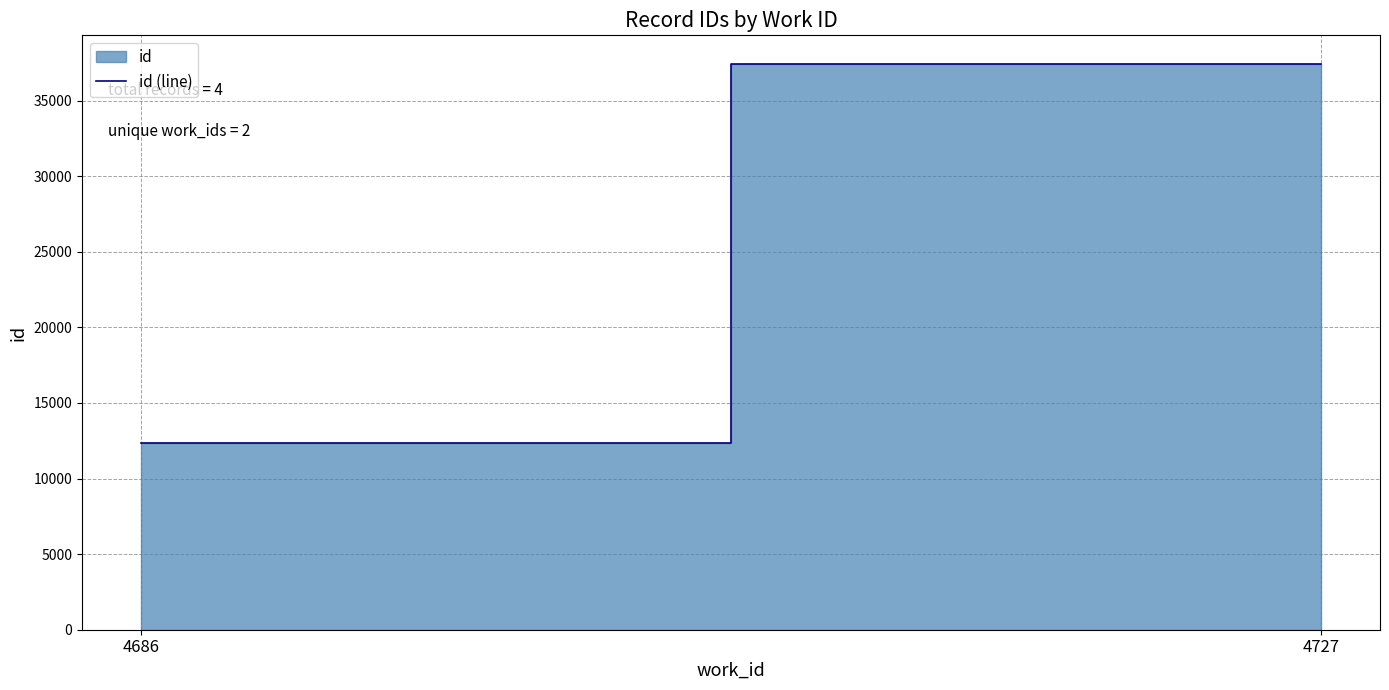

Is it true that the value at 4727 is 7809?

False